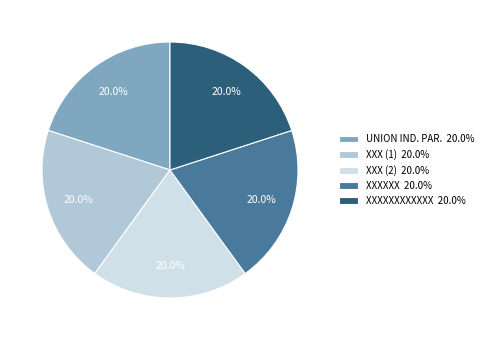

How many segments does this pie chart have?

5